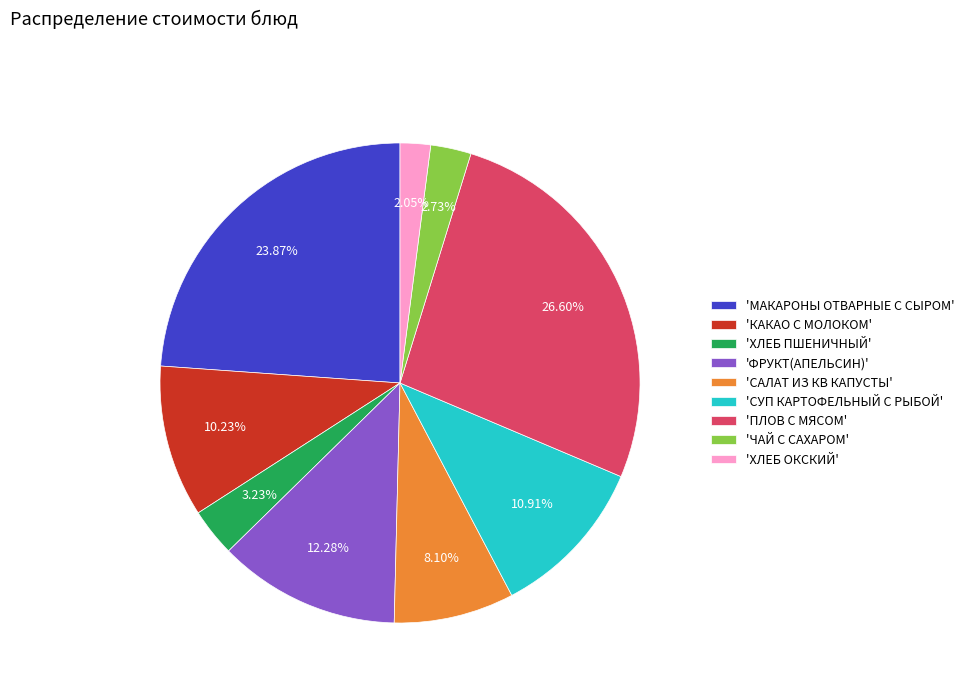

How many slices are in this pie chart?

9